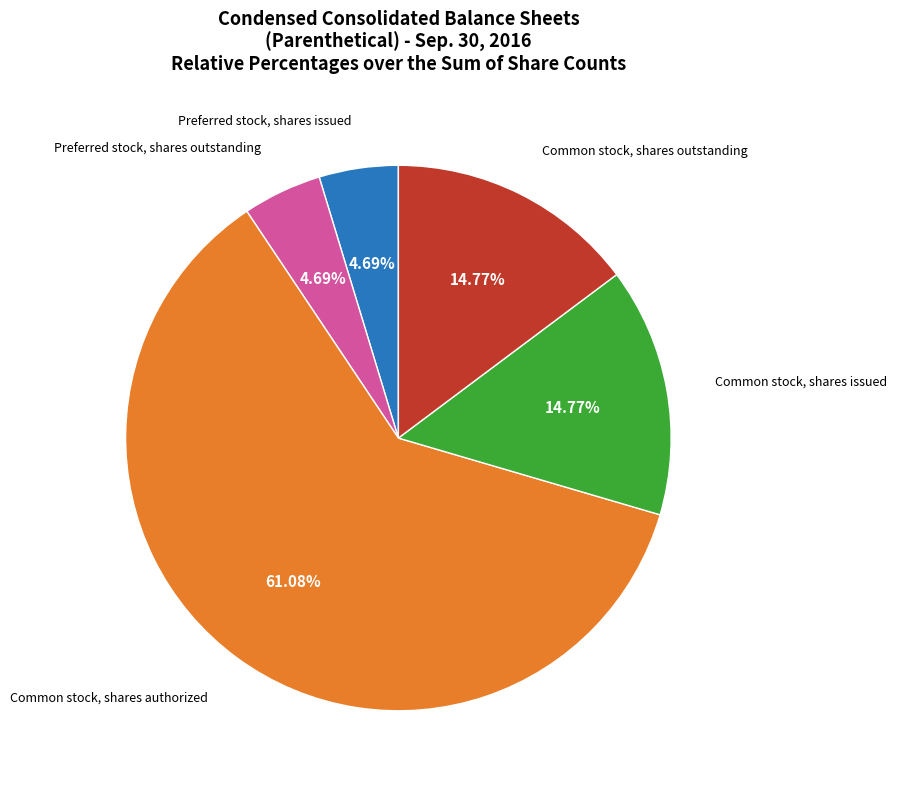

To the nearest percent, what is the difference between the largest and smallest slice percentages?

56%